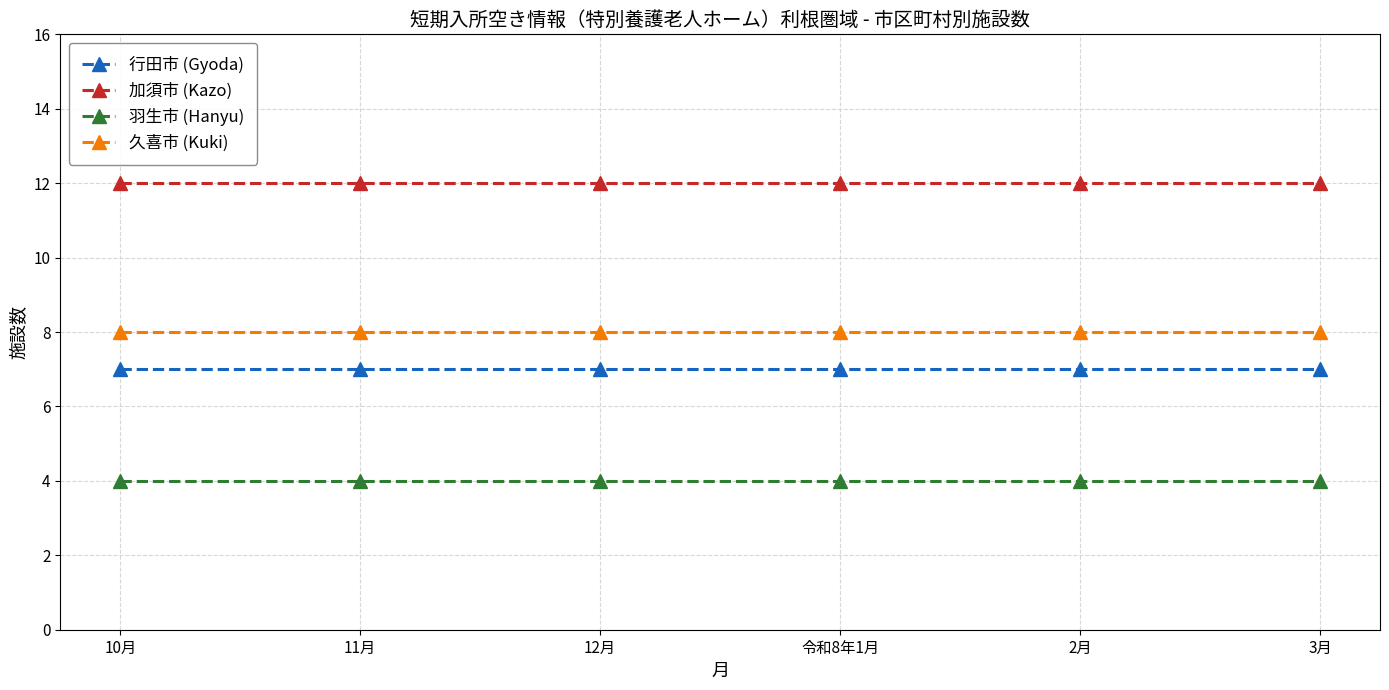

What is the greatest value displayed?

12